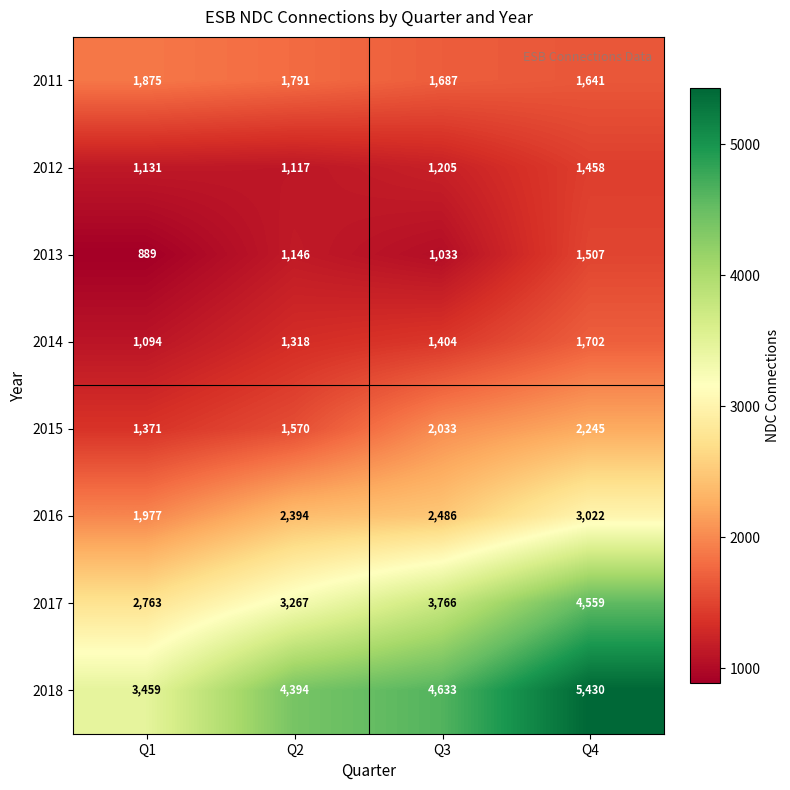

Which series has the widest spread of values?

2018